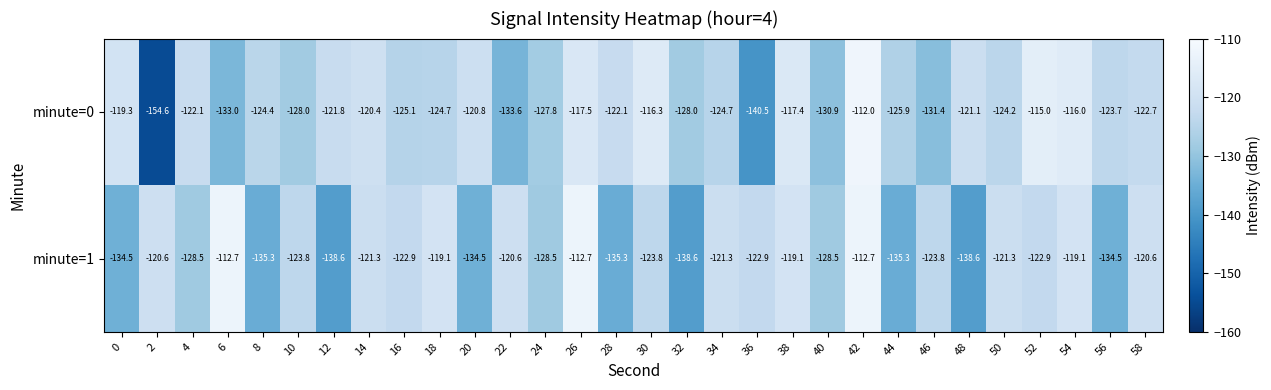

What is the difference between the second highest and minimum values in the minute=1 series?

25.9